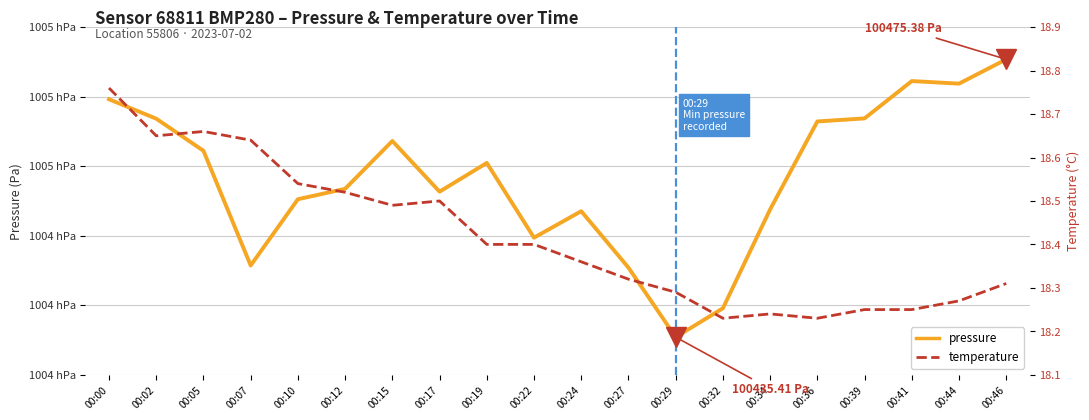

What is the difference between the maximum and minimum values in the temperature series?

0.5